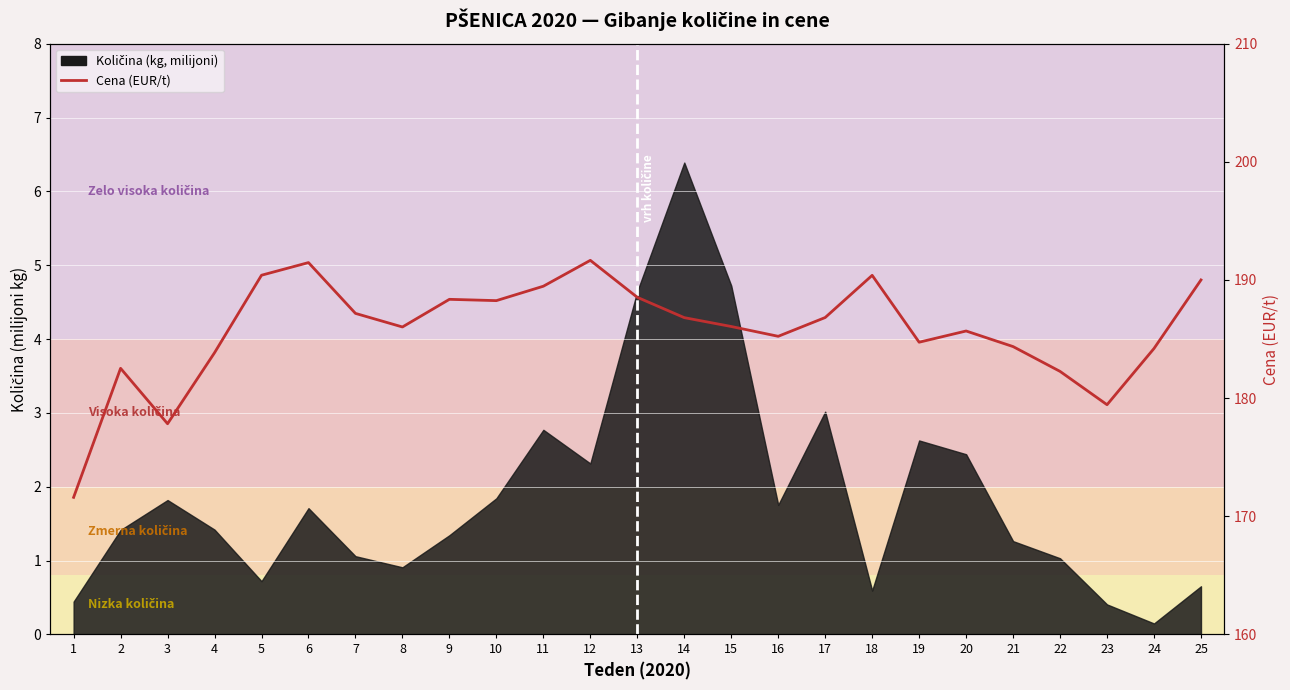

What is the smallest value displayed?

171.6